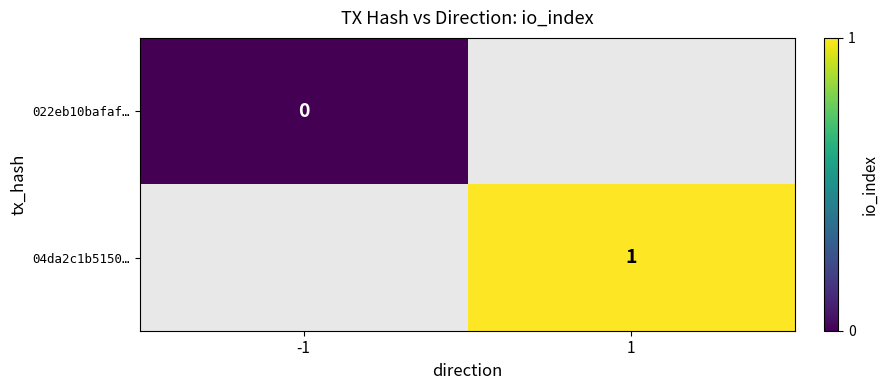

The 04da2c1b5150… series shows 1 at 1. True or false?

True